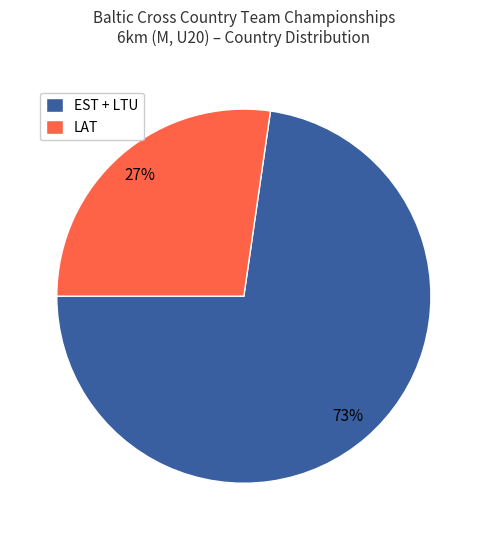

Count the number of slices in the pie.

2